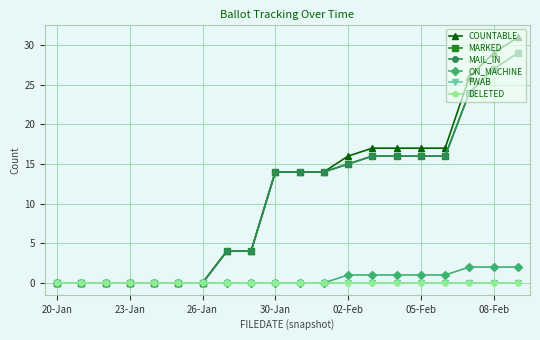

Which series has the largest range (max minus min)?

COUNTABLE